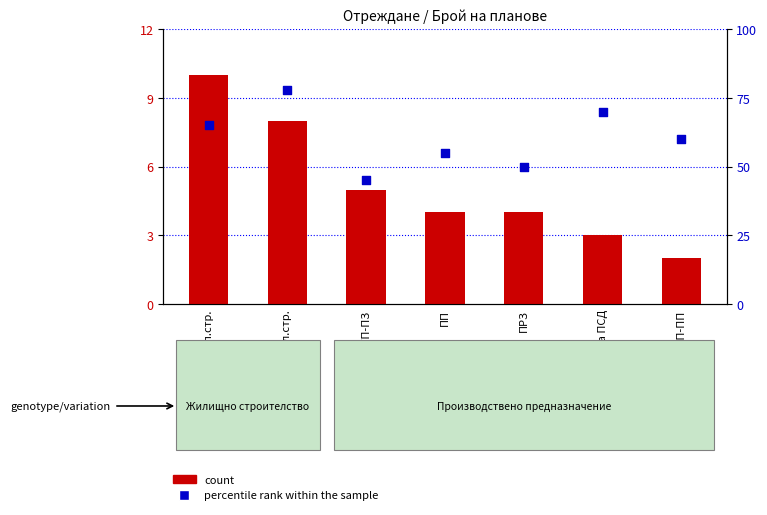

At which category is the sum across all series the highest?

за жил.стр.